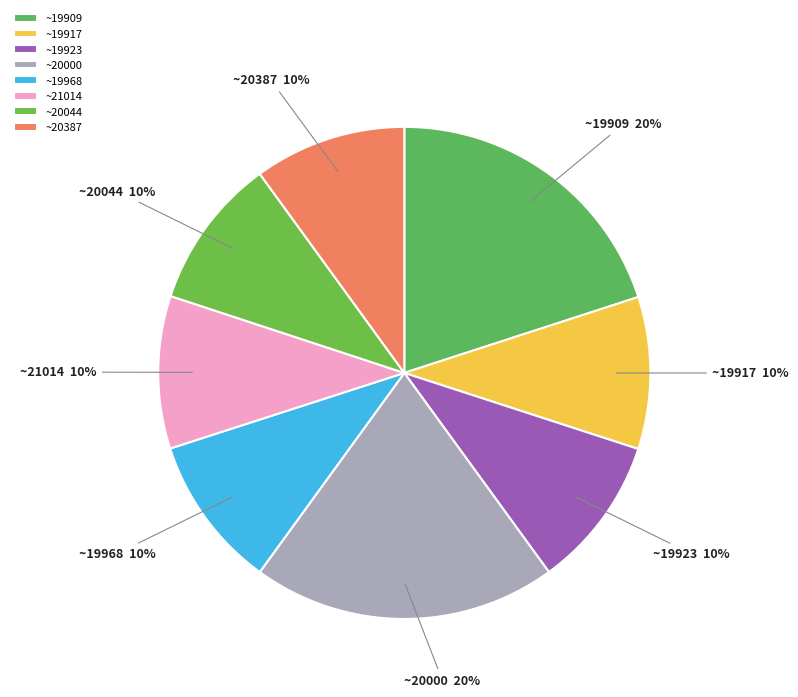

To the nearest percent, what is the difference between the ~21014 and ~19909 slice percentages?

10%